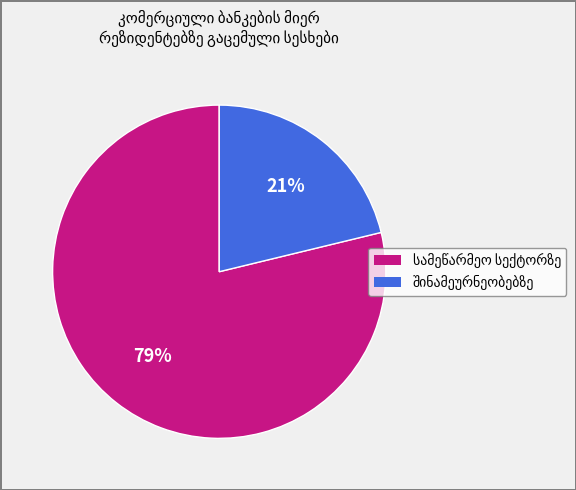

To the nearest percent, what is the average slice percentage?

50%